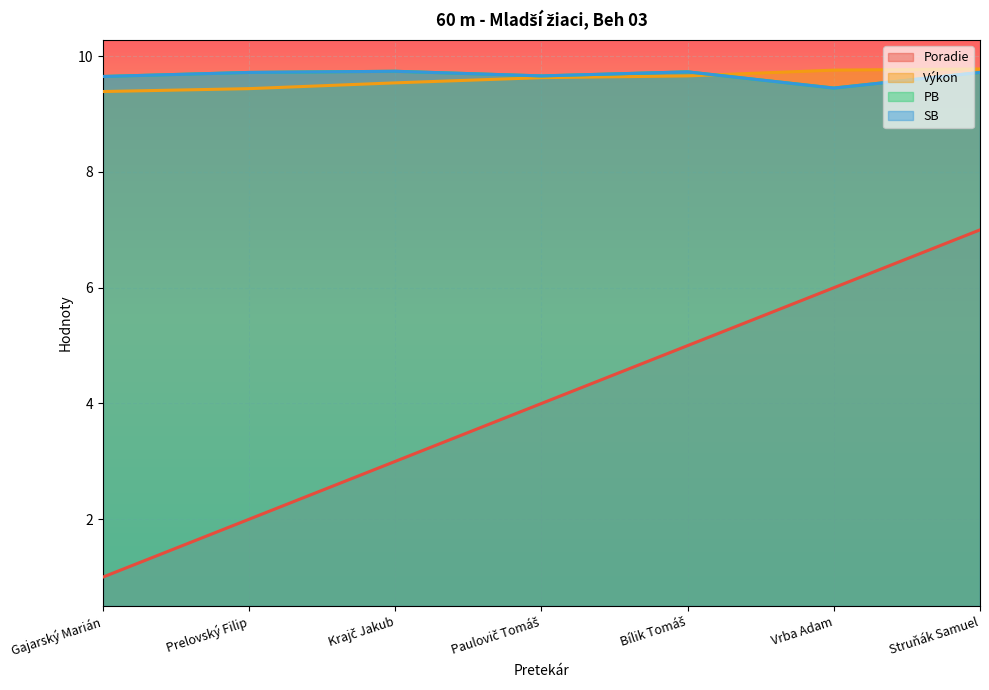

The PB series shows 9.7 at Struňák Samuel. True or false?

True